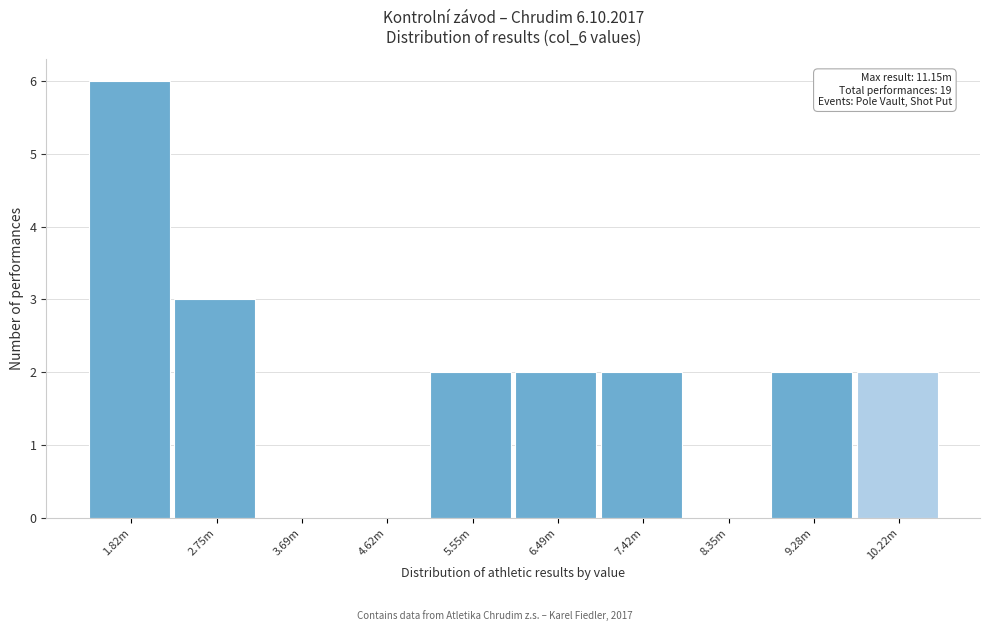

Reading left to right, list all the values displayed in this chart.

1.82m=6	2.75m=3	3.69m=0	4.62m=0	5.55m=2	6.49m=2	7.42m=2	8.35m=0	9.28m=2	10.22m=2